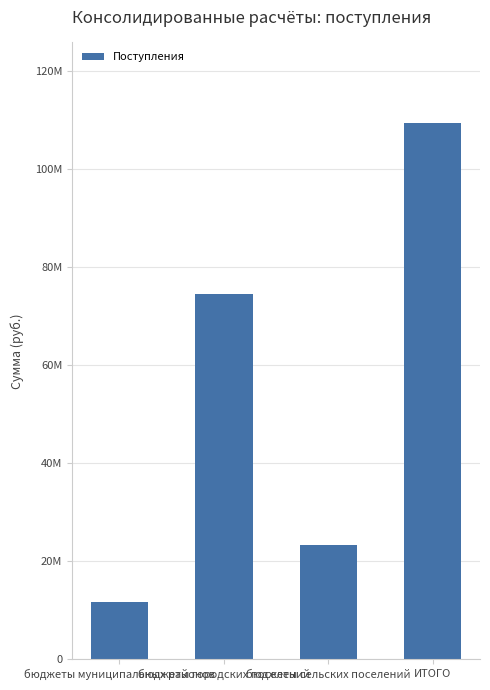

Is it true that the value at ИТОГО is 26371964.9?

False